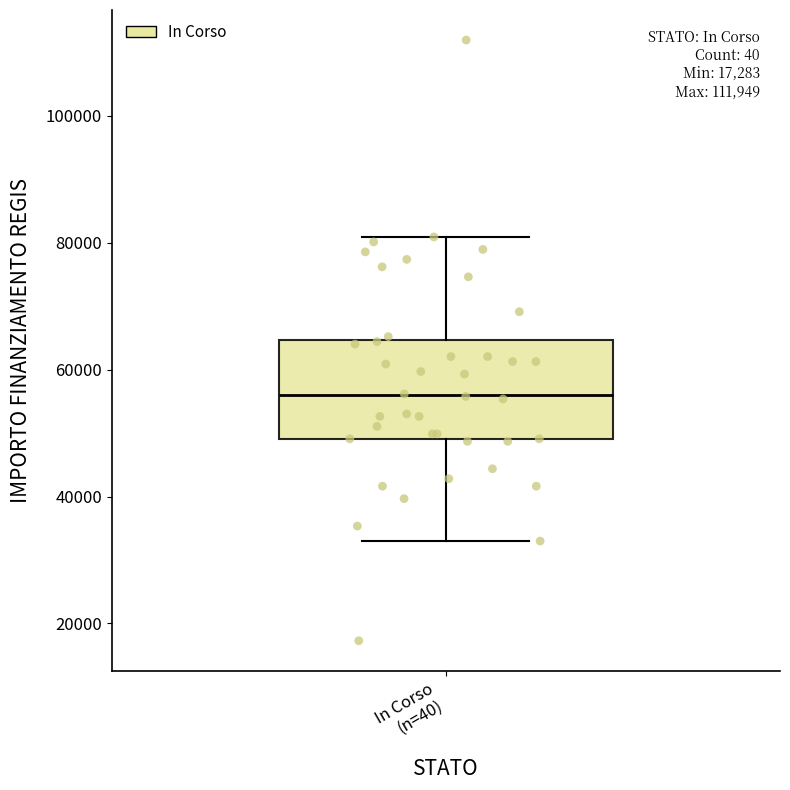

Transcribe this box plot: give where the median line is, the range the box spans, and where the two whiskers end, as read against the y-axis. The values are not printed on the chart, so give them approximately, as read against the axis.

median 56000, box 50000 to 64000, whiskers 32000 to 80000